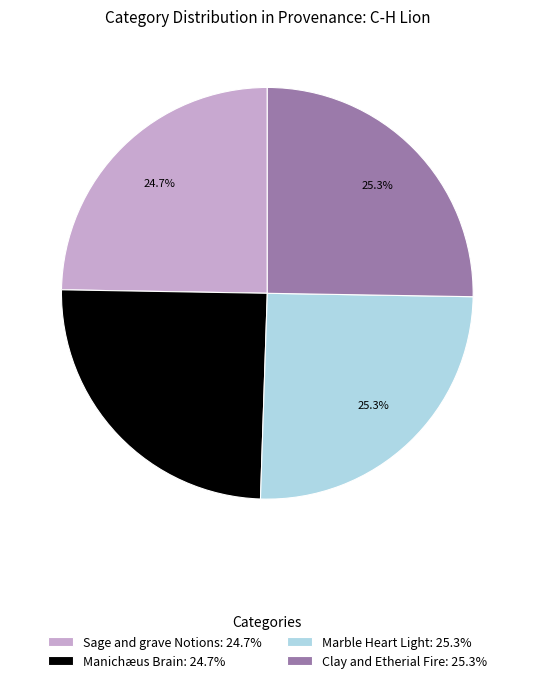

Count the number of slices in the pie.

4